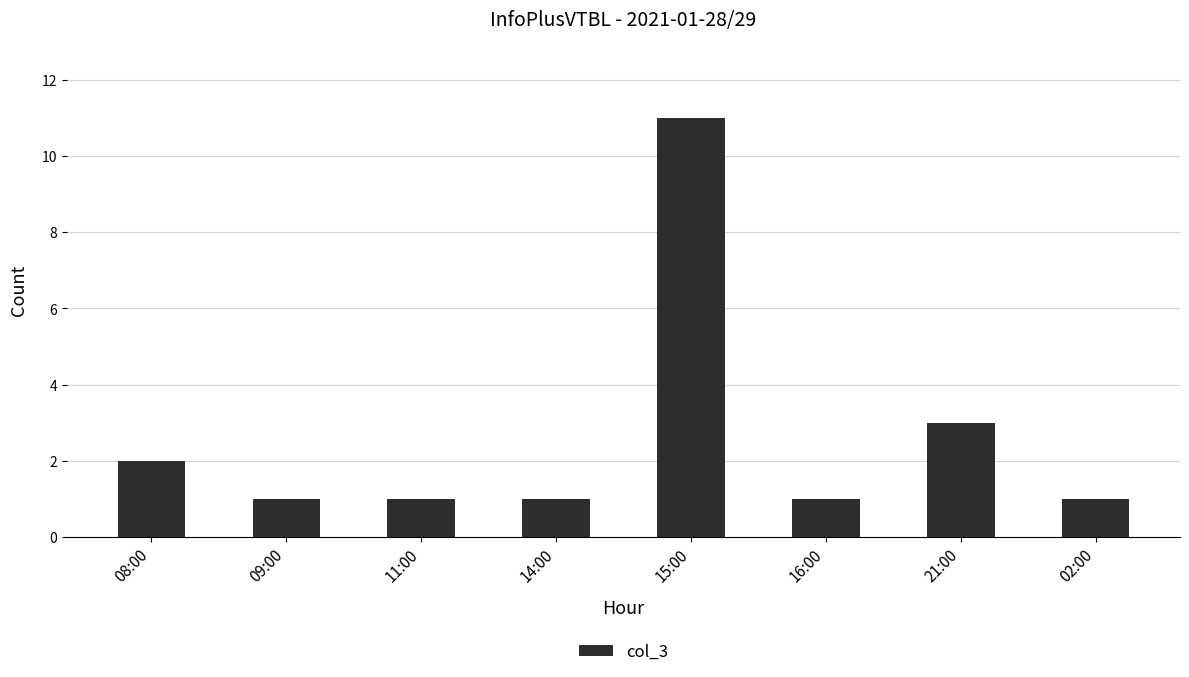

The chart shows a value of 6 at 15:00. True or false?

False